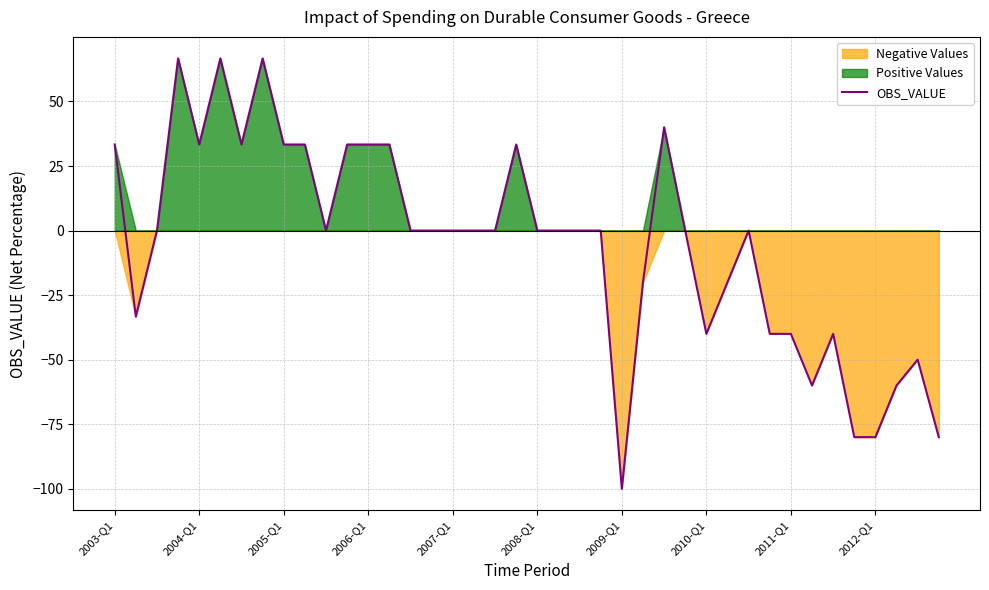

What position from the right is 29?

11